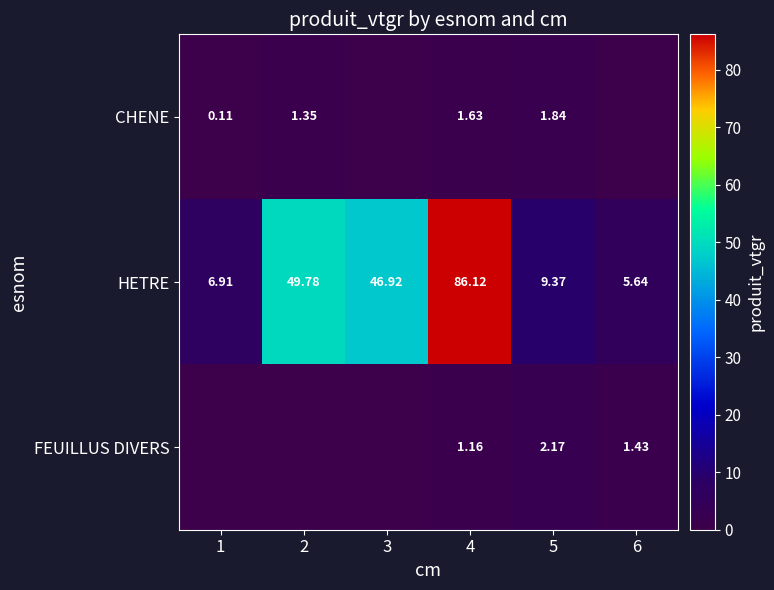

How many values in the CHENE series are below 1?

3